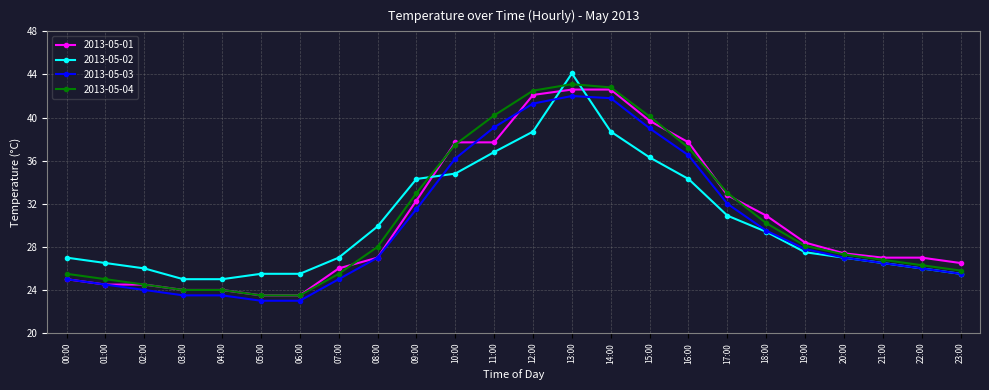

What is the label of the 23rd point from the right?

01:00